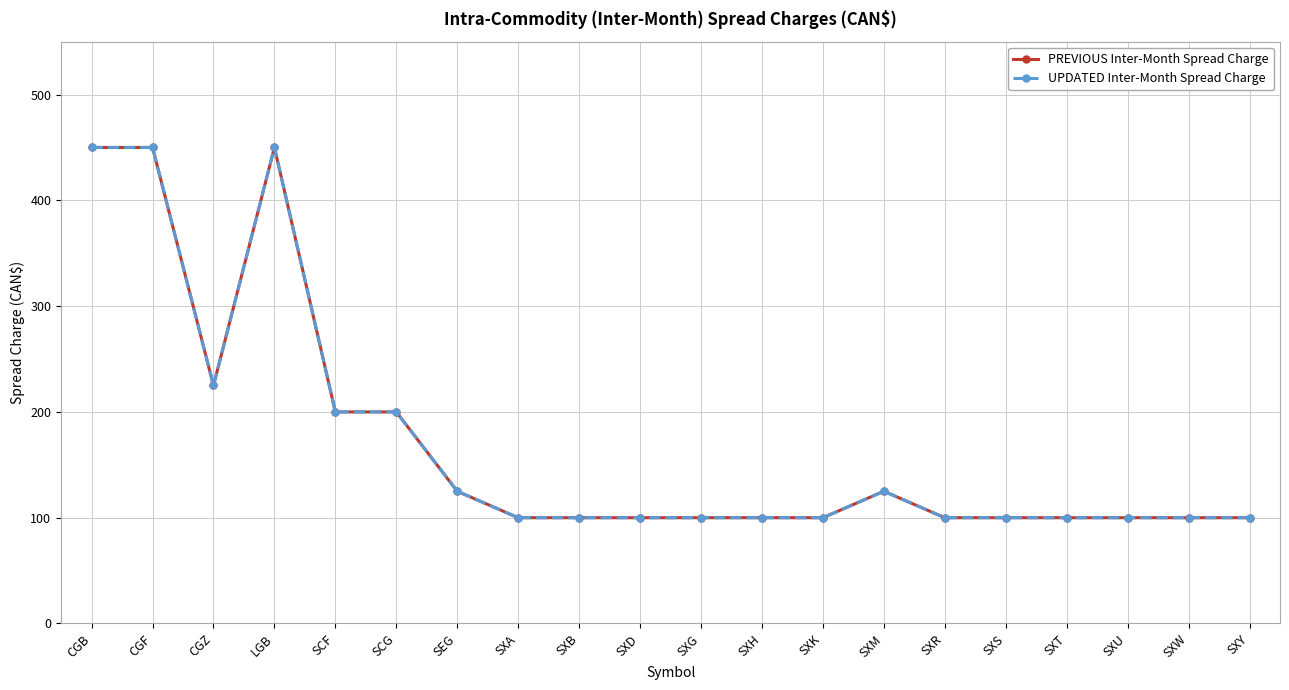

Reading left to right, transcribe all the data shown in this chart.

PREVIOUS Inter-Month Spread Charge: CGB=450	CGF=450	CGZ=225	LGB=450	SCF=200	SCG=200	SEG=125	SXA=100	SXB=100	SXD=100	SXG=100	SXH=100	SXK=100	SXM=125	SXR=100	SXS=100	SXT=100	SXU=100	SXW=100	SXY=100
UPDATED Inter-Month Spread Charge: CGB=450	CGF=450	CGZ=225	LGB=450	SCF=200	SCG=200	SEG=125	SXA=100	SXB=100	SXD=100	SXG=100	SXH=100	SXK=100	SXM=125	SXR=100	SXS=100	SXT=100	SXU=100	SXW=100	SXY=100